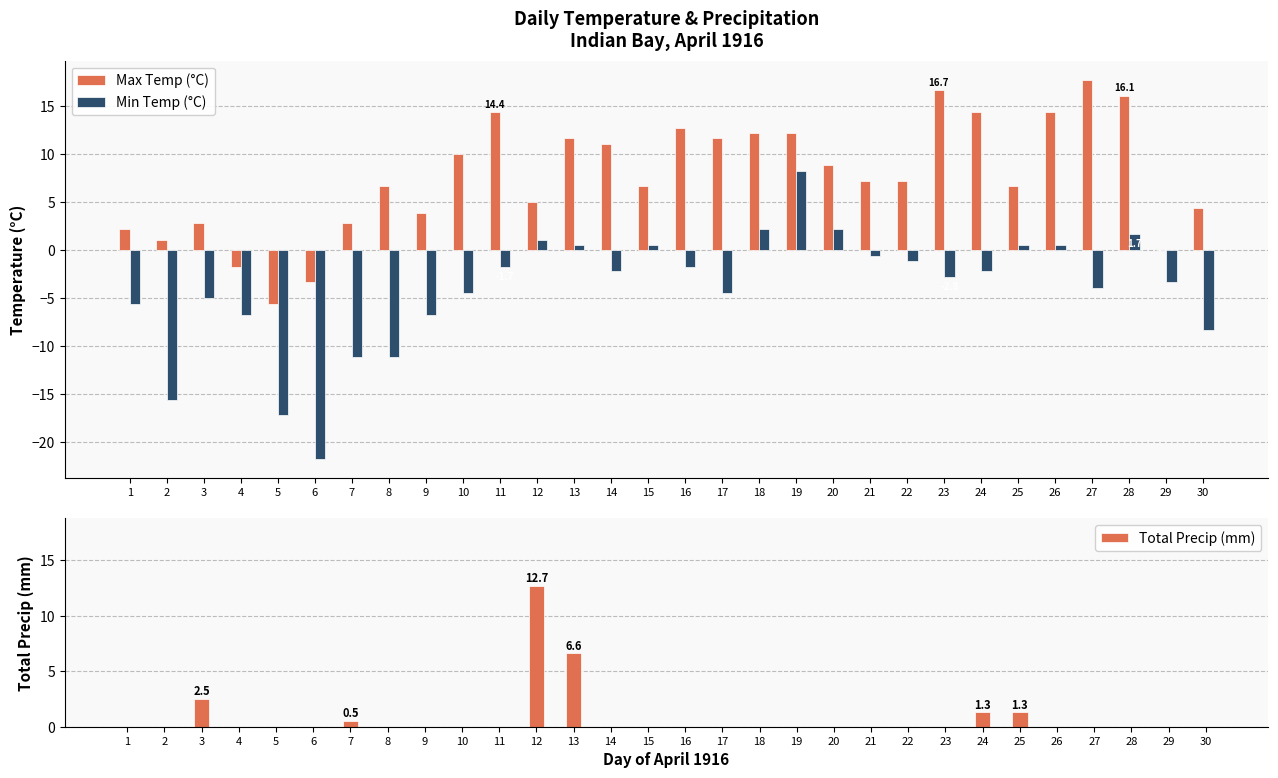

Reading left to right, list all the values displayed in this chart.

Max Temp (°C): 1=2.2	2=1.1	3=2.8	4=-1.7	5=-5.6	6=-3.3	7=2.8	8=6.7	9=3.9	10=10.0	11=14.4	12=5.0	13=11.7	14=11.1	15=6.7	16=12.8	17=11.7	18=12.2	19=12.2	20=8.9	21=7.2	22=7.2	23=16.7	24=14.4	25=6.7	26=14.4	27=17.8	28=16.1	29=0.0	30=4.4
Min Temp (°C): 1=-5.6	2=-15.6	3=-5.0	4=-6.7	5=-17.2	6=-21.7	7=-11.1	8=-11.1	9=-6.7	10=-4.4	11=-1.7	12=1.1	13=0.6	14=-2.2	15=0.6	16=-1.7	17=-4.4	18=2.2	19=8.3	20=2.2	21=-0.6	22=-1.1	23=-2.8	24=-2.2	25=0.6	26=0.6	27=-3.9	28=1.7	29=-3.3	30=-8.3
Total Precip (mm): 1=0.0	2=0.0	3=2.5	4=0.0	5=0.0	6=0.0	7=0.5	8=0.0	9=0.0	10=0.0	11=0.0	12=12.7	13=6.6	14=0.0	15=0.0	16=0.0	17=0.0	18=0.0	19=0.0	20=0.0	21=0.0	22=0.0	23=0.0	24=1.3	25=1.3	26=0.0	27=0.0	28=0.0	29=0.0	30=0.0